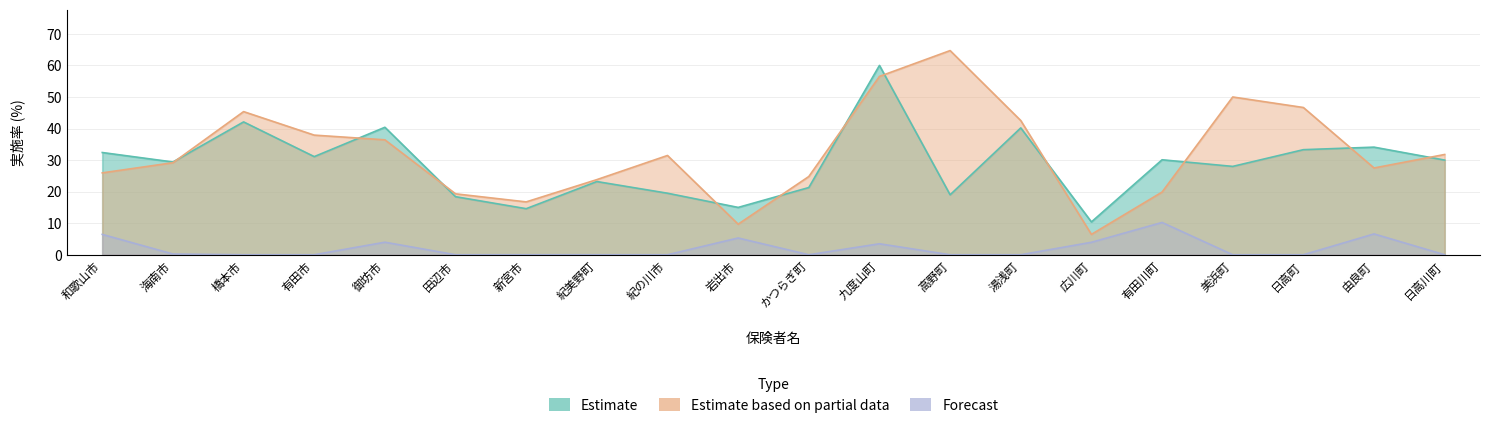

Is the value of Estimate based on partial data at 日高川町 greater than the value of Estimate at 御坊市?

No